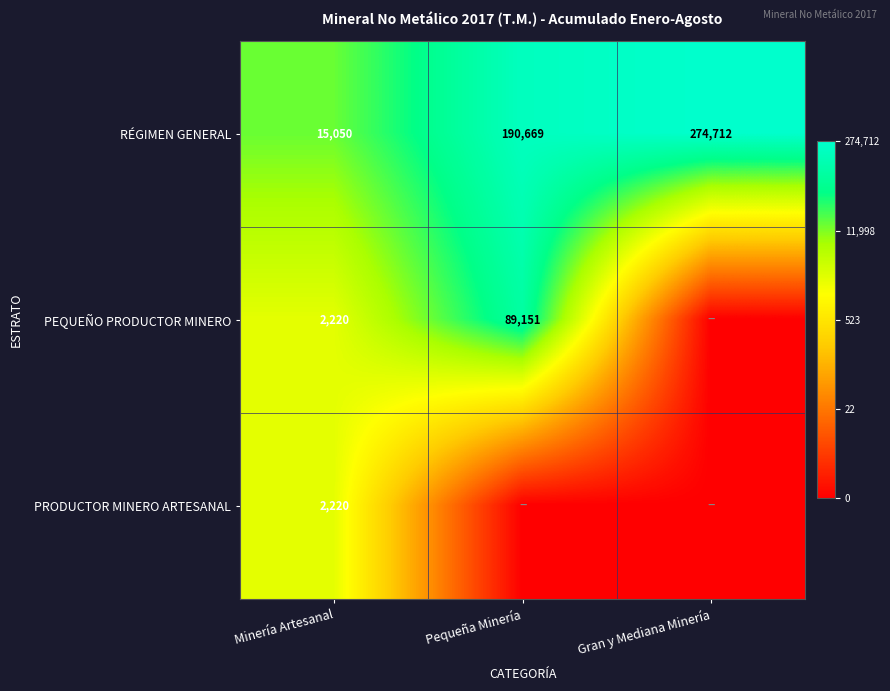

What value does the RÉGIMEN GENERAL series have at Minería Artesanal, to the nearest 50?

15050